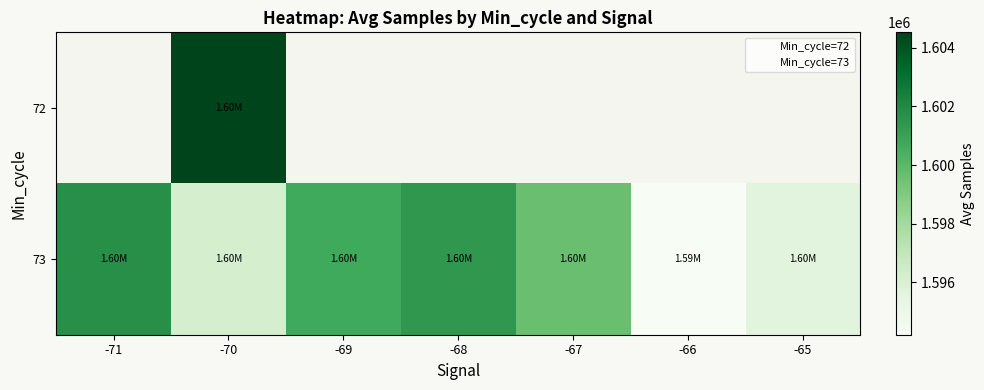

What is the difference between the 73 values at -69 and -66?

6491.6